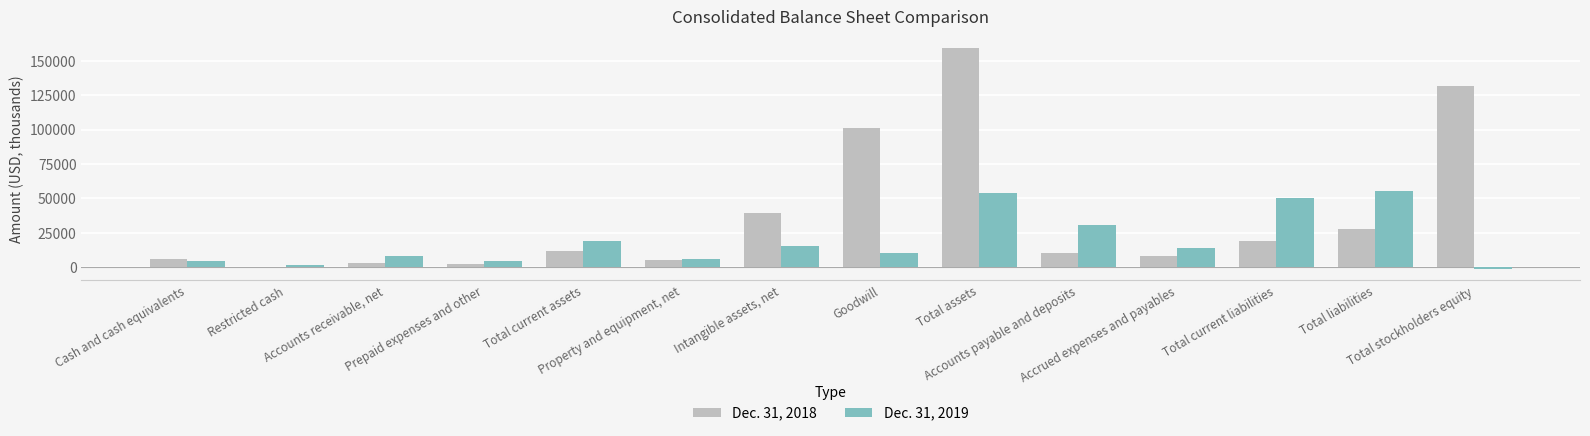

How many categories are shown in the chart?

14